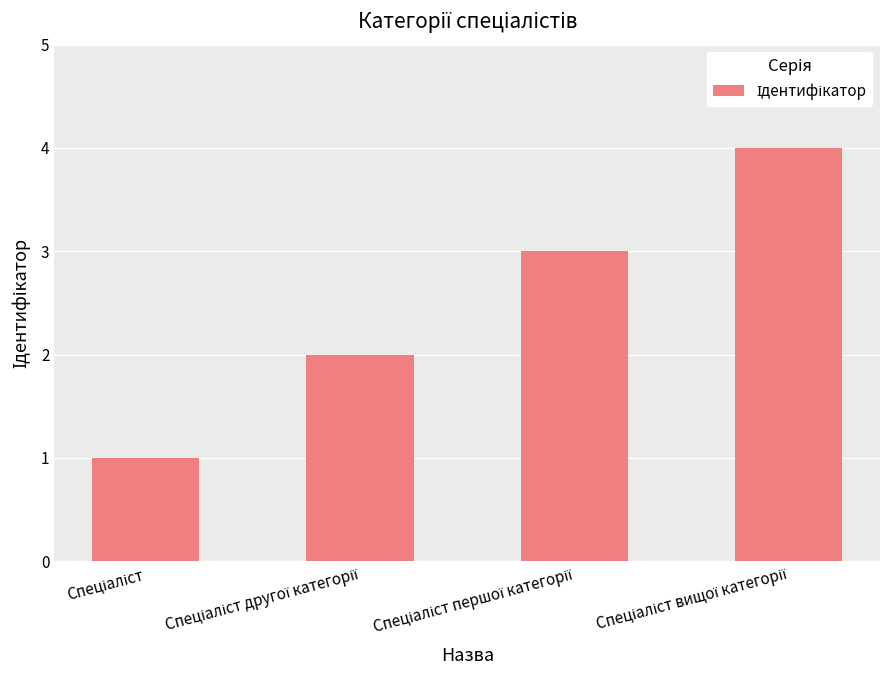

What is the difference between the second highest and second lowest values?

1